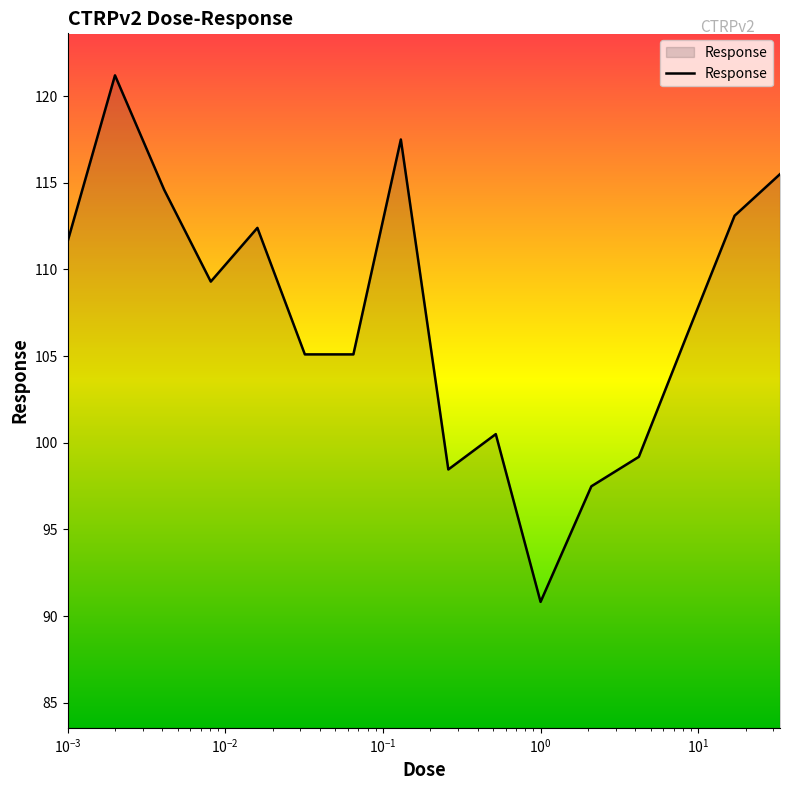

What is the smallest value displayed?

90.8